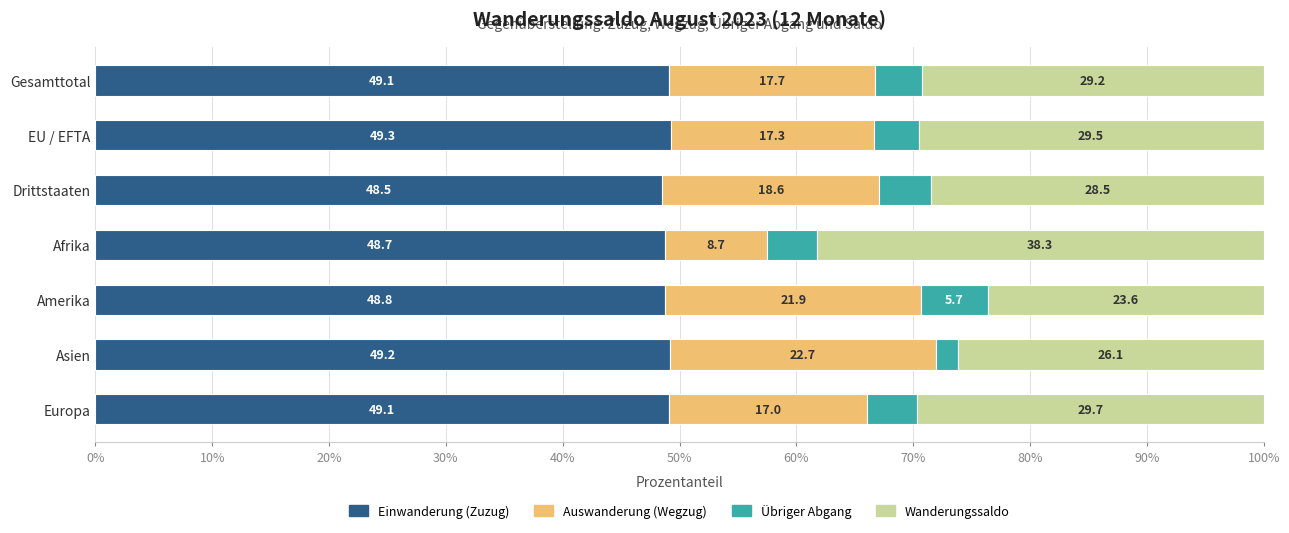

What is the maximum value for Einwanderung (Zuzug)?

49.3